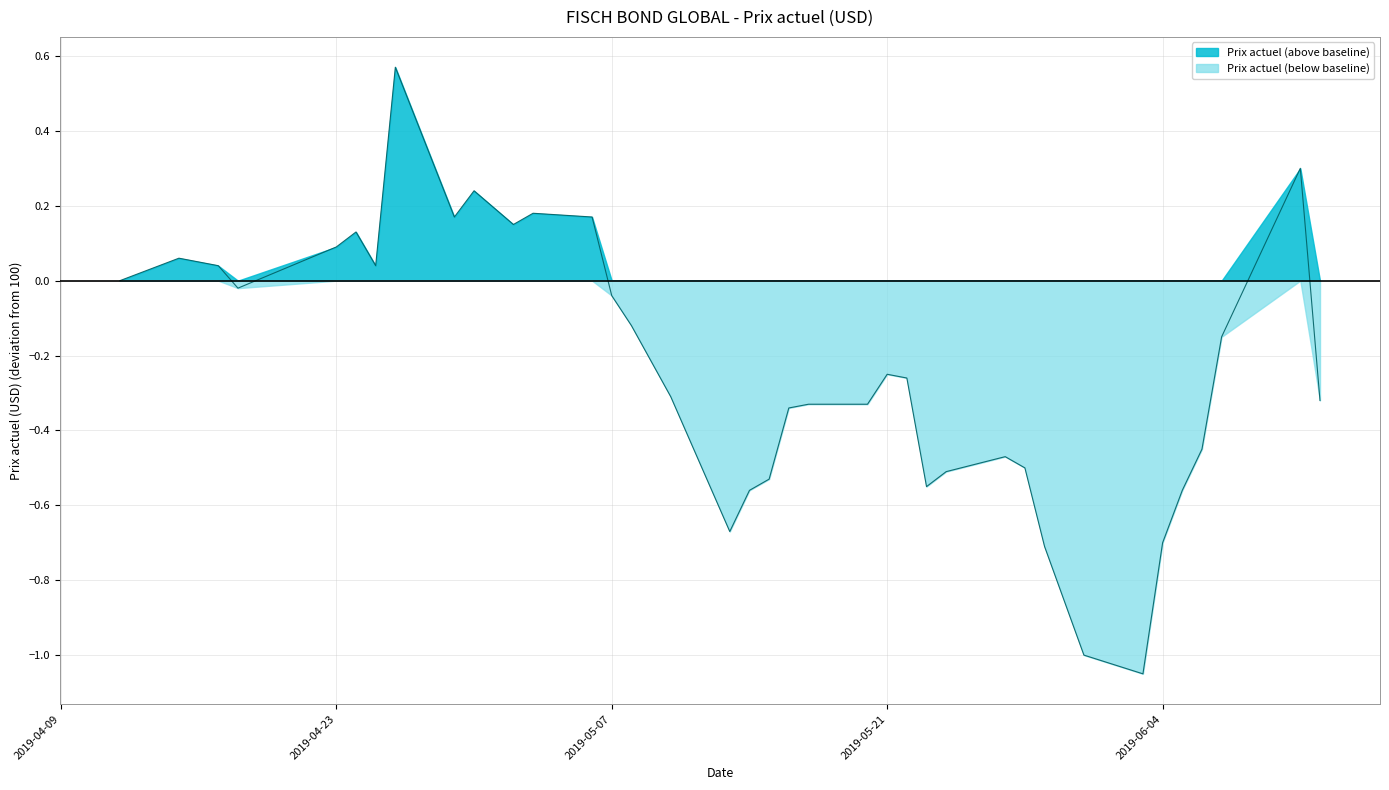

How many values are below zero?

24